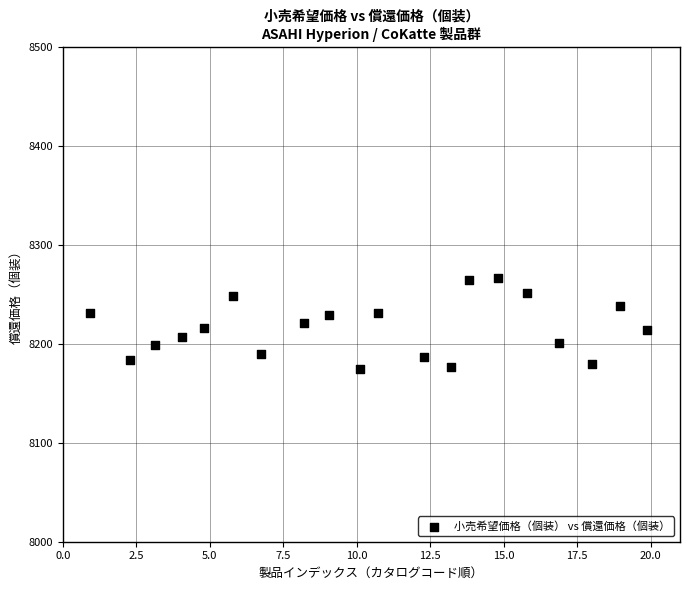

What is the range of Y values (max minus min)?

91.9